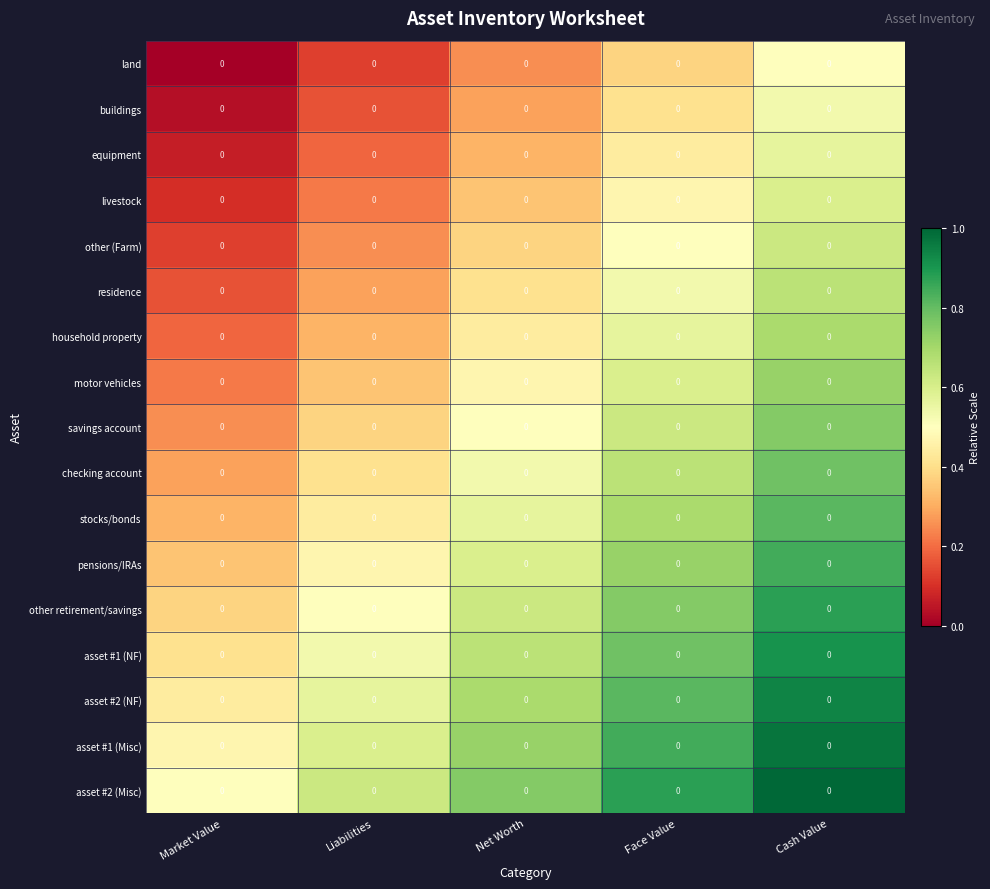

At which category is the sum across all series the highest?

Cash Value